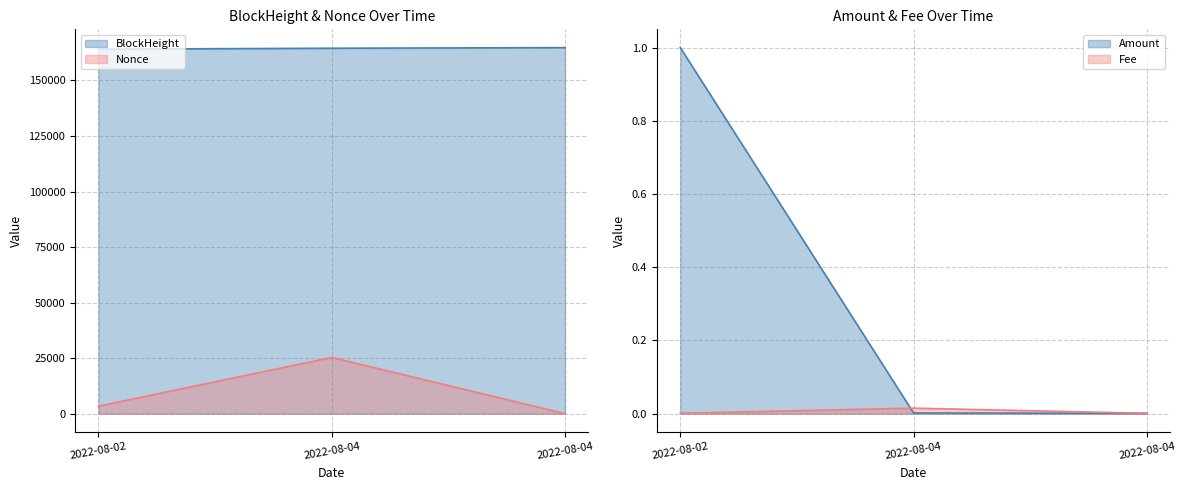

At which category is the sum across all series the highest?

2022-08-04